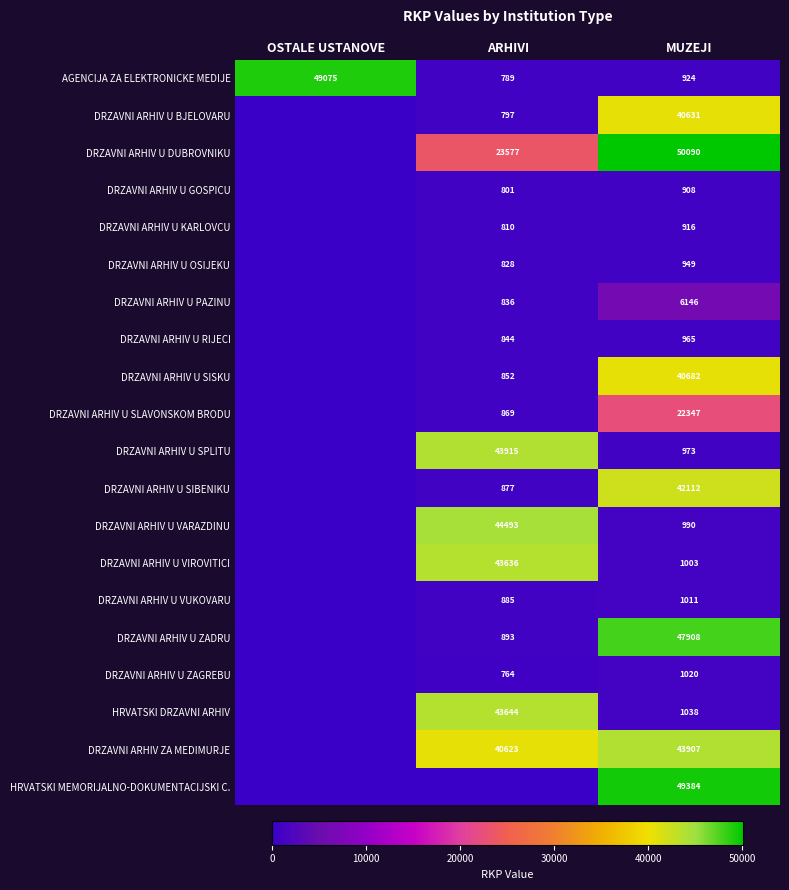

The value of DRZAVNI ARHIV U KARLOVCU at ARHIVI is 810. True or false?

True